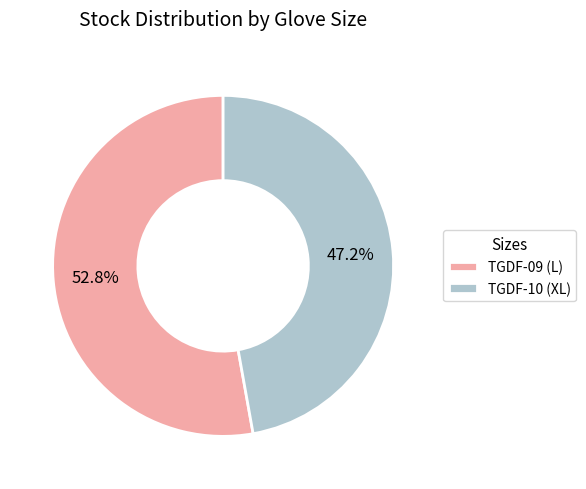

What percentage is NOT represented by TGDF-10 (XL)?

52.8%